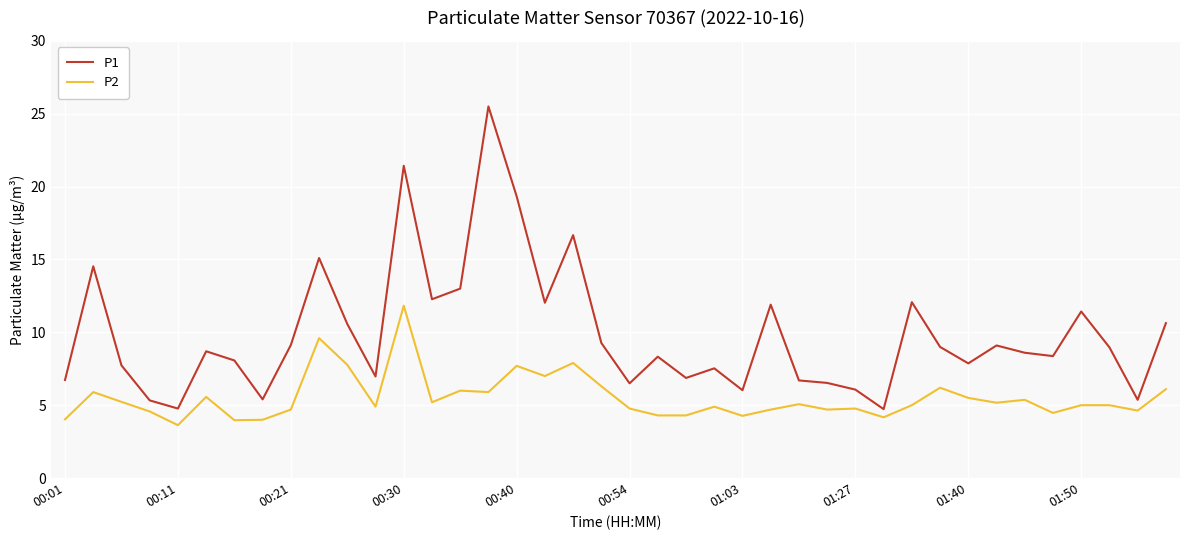

Rank the series by their maximum value, from lowest to highest.

P2, P1